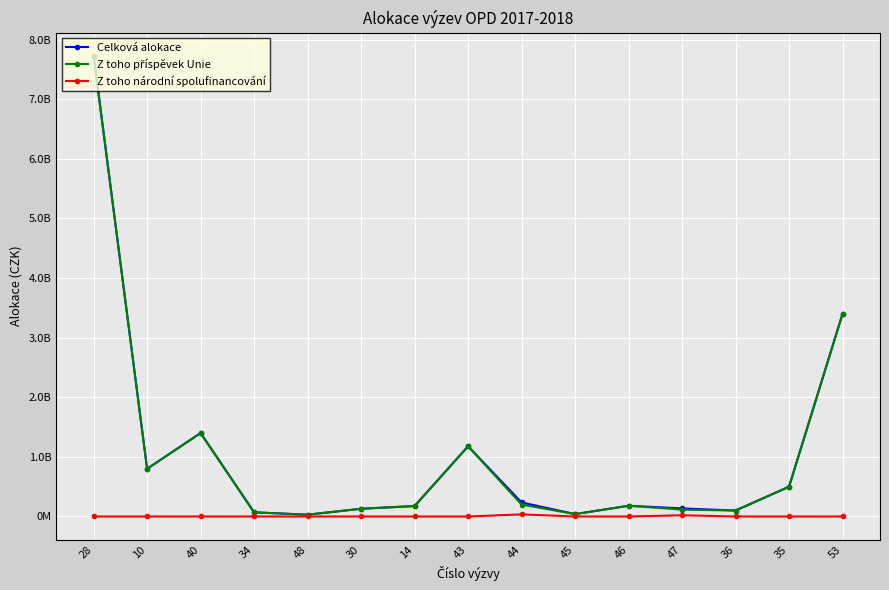

Is this an area chart (filled region under the line)?

No